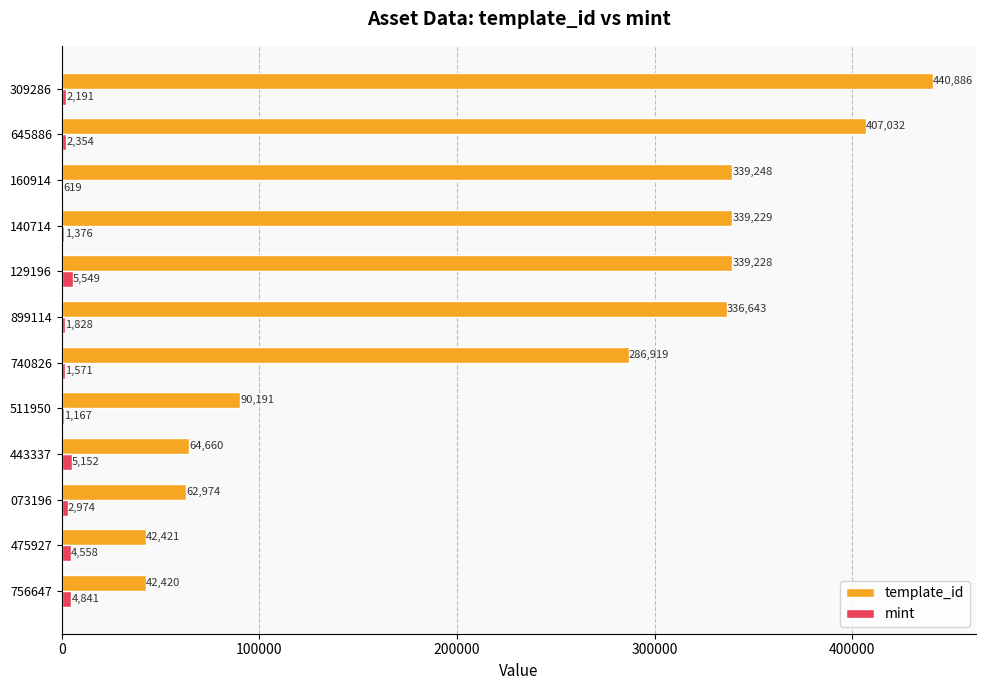

What is the approximate value of template_id at 899114, to the nearest 100?

336600